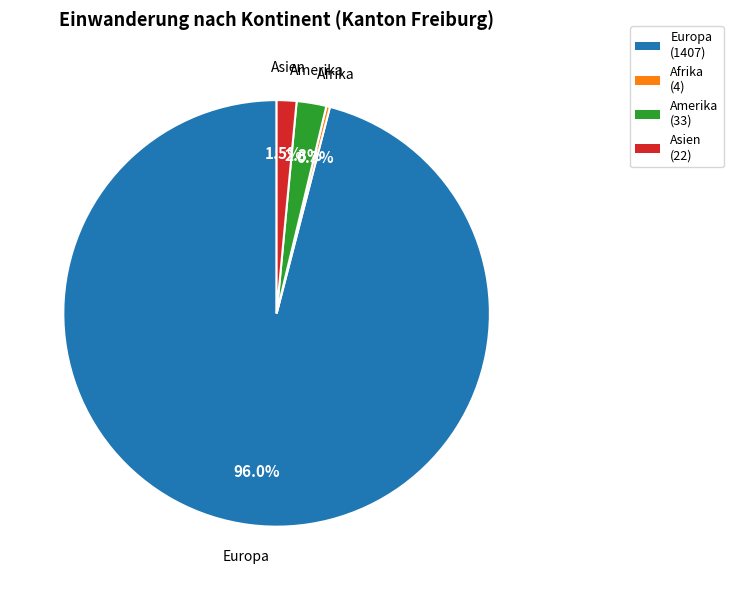

To the nearest percent, what is the average slice percentage?

25%